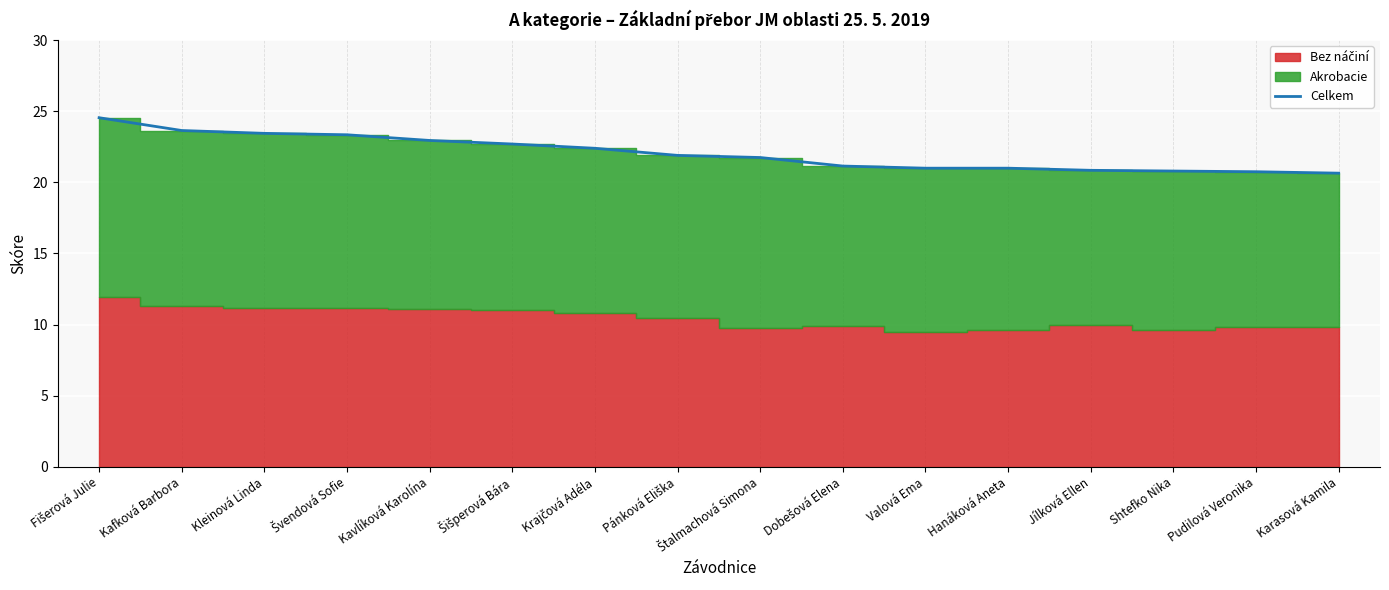

Where is the data nearest to the value 22?

Pánková Eliška